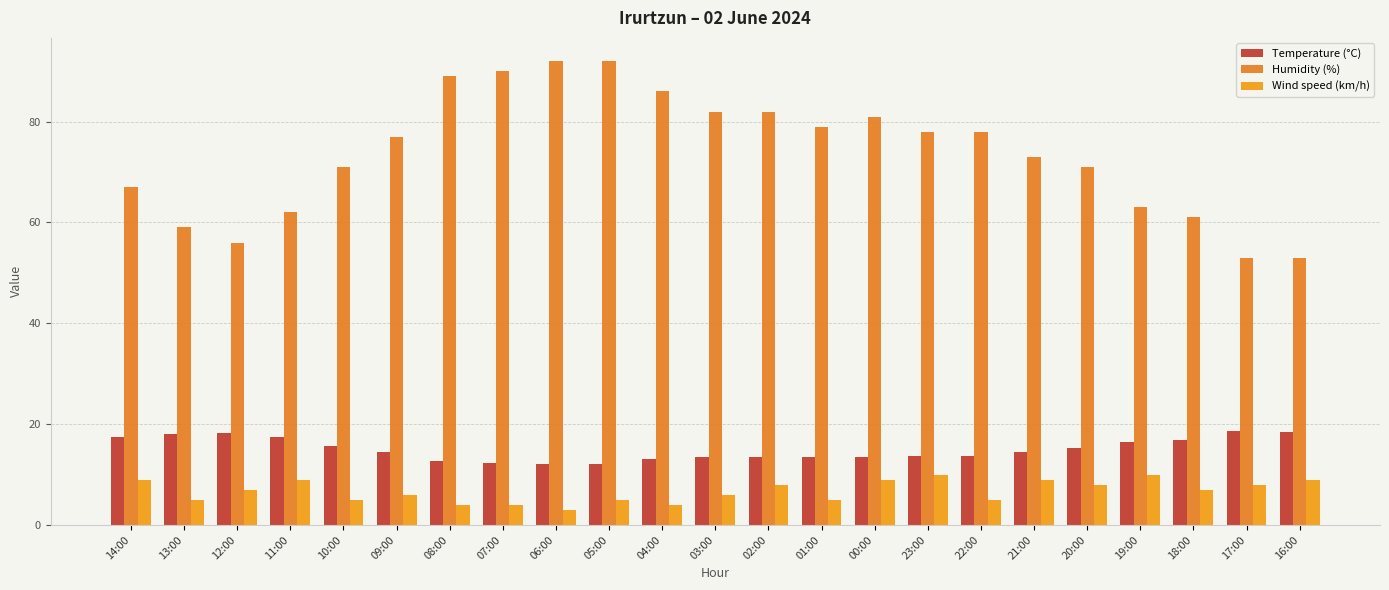

At how many categories does at least one series exceed 89?

3